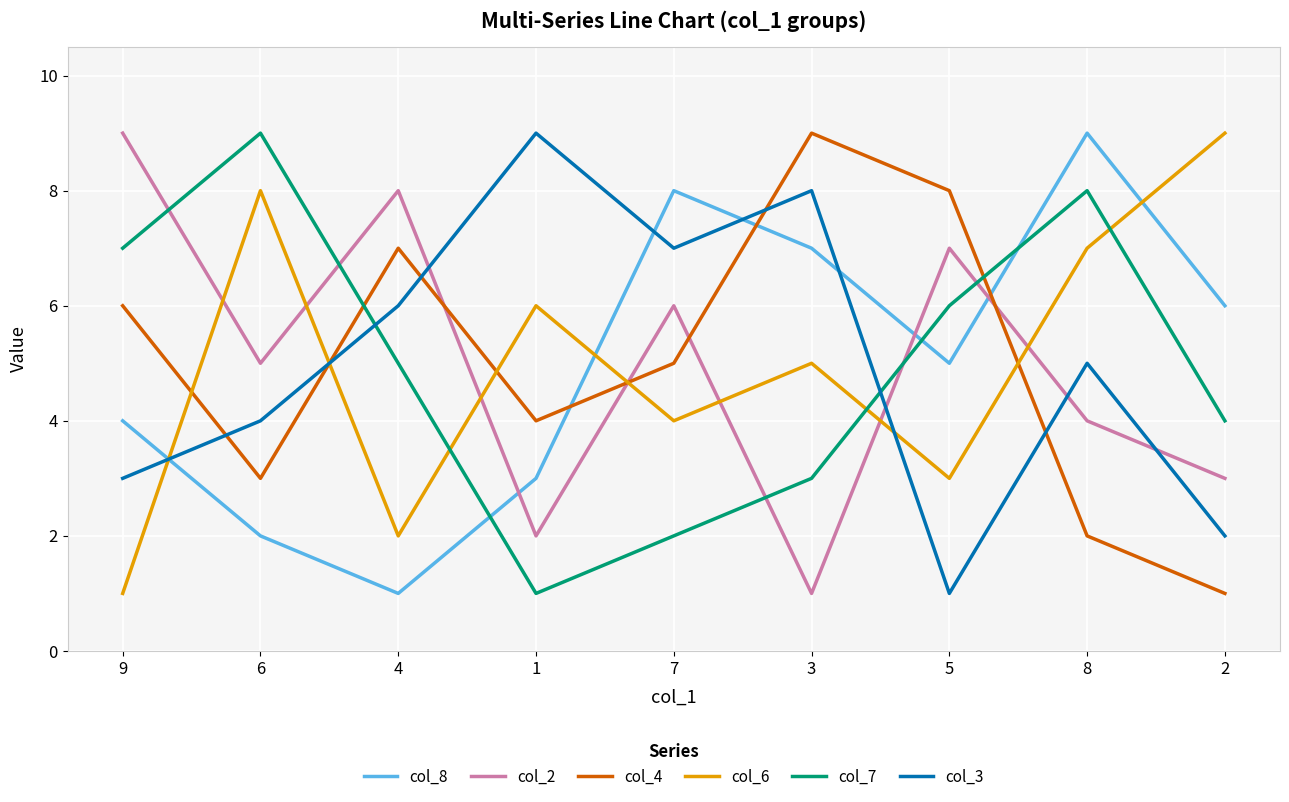

What is the minimum value for col_7?

1